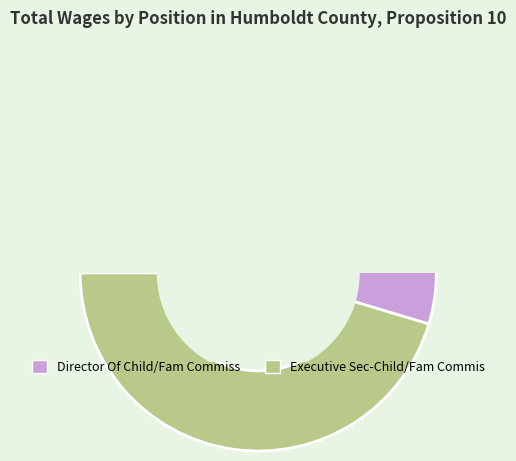

Does any single category account for the majority?

Yes